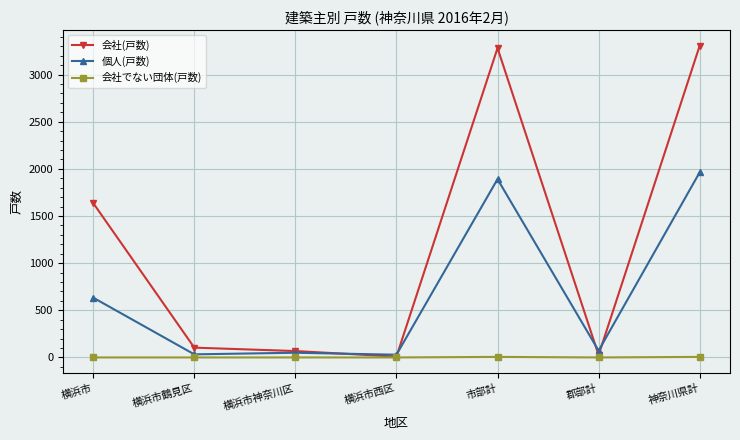

List the series in order of their peak value, highest first.

会社(戸数), 個人(戸数), 会社でない団体(戸数)